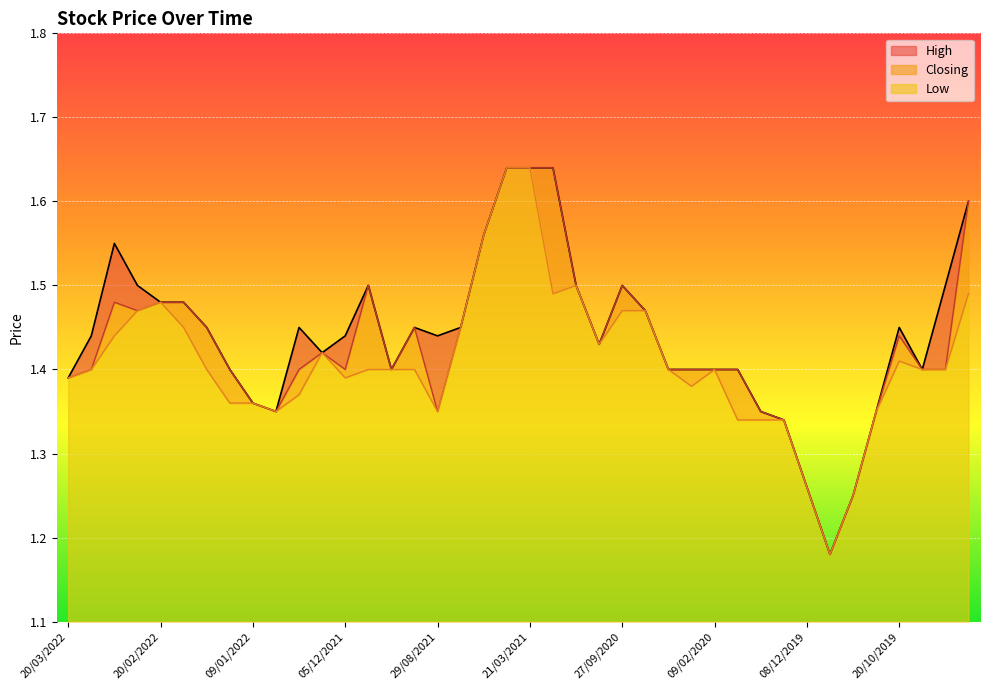

Which category has the lowest value across all series?

01/12/2019